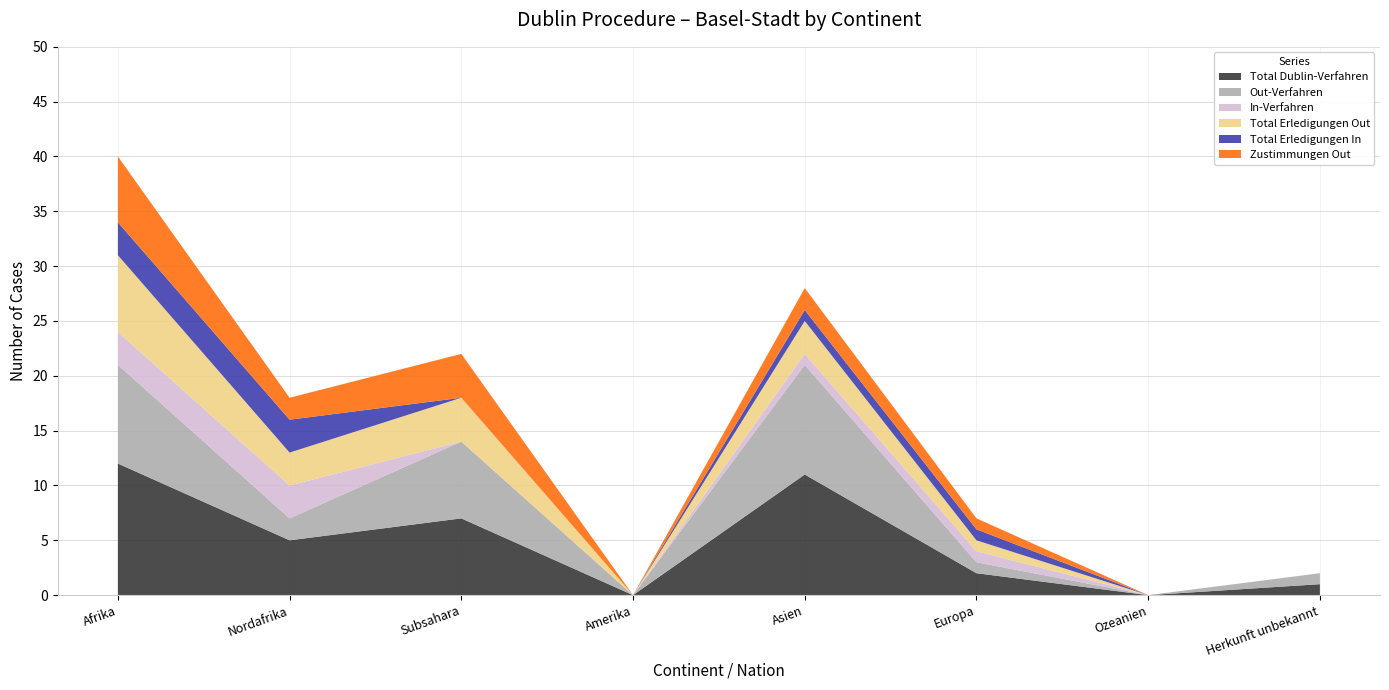

Reading left to right, extract all data points from this chart.

Total Dublin-Verfahren: 12	5	7	0	11	2	0	1
Out-Verfahren: 9	2	7	0	10	1	0	1
In-Verfahren: 3	3	0	0	1	1	0	0
Total Erledigungen Out: 7	3	4	0	3	1	0	0
Total Erledigungen In: 3	3	0	0	1	1	0	0
Zustimmungen Out: 6	2	4	0	2	1	0	0